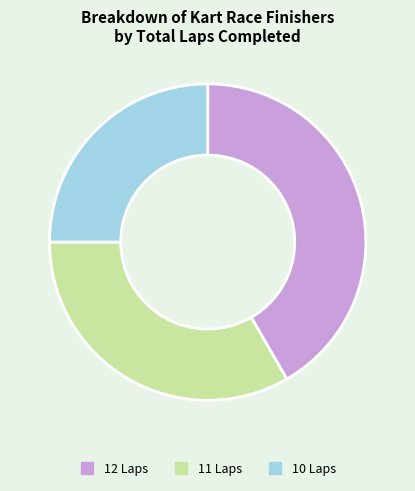

Is it true that 11 Laps is 22% of the pie?

False